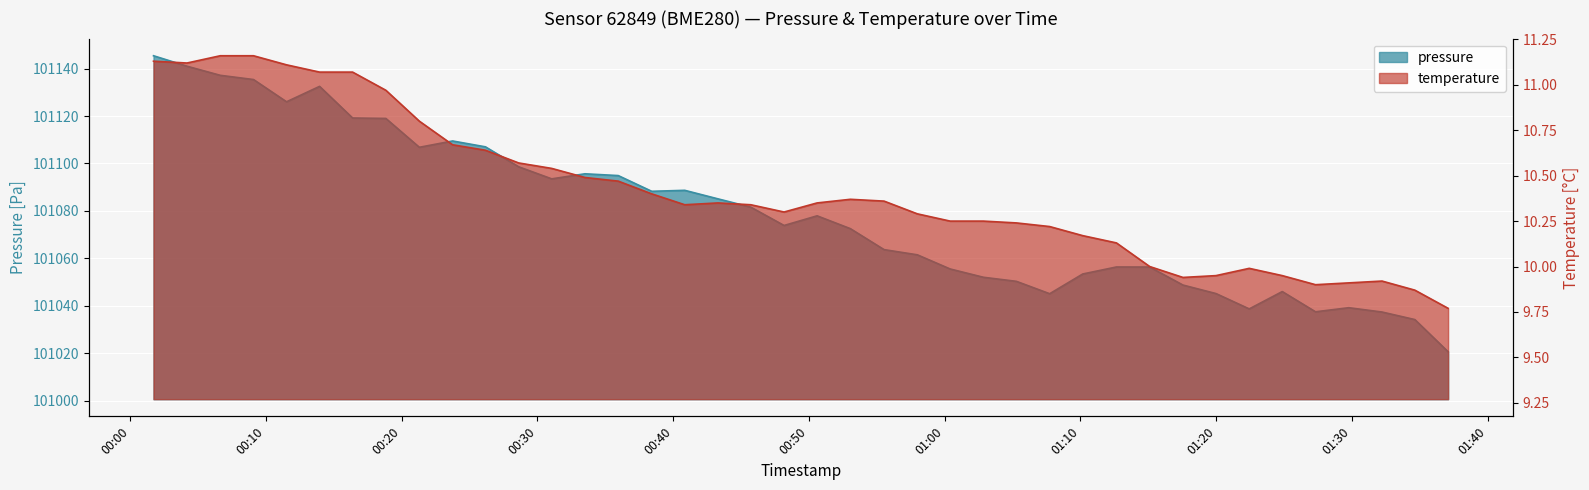

At 2024-03-22T00:35:57, list the series in order from smallest to largest.

temperature, pressure